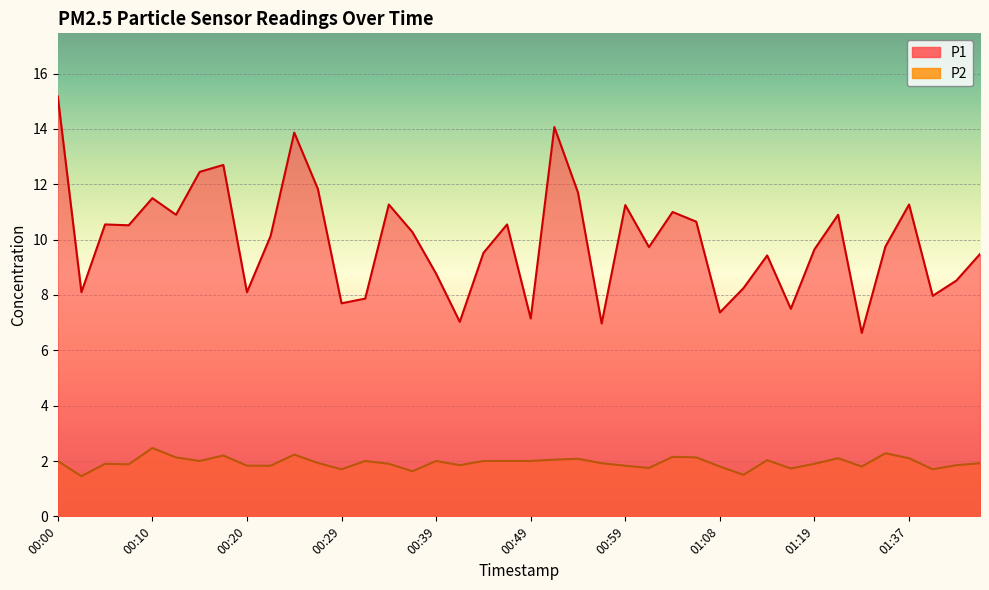

How many data points in P1 are less than 10?

20